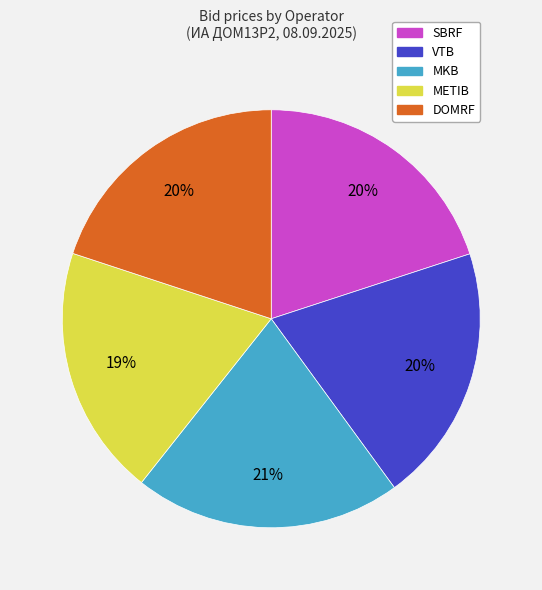

Do DOMRF and MKB together represent more than half of the pie?

No